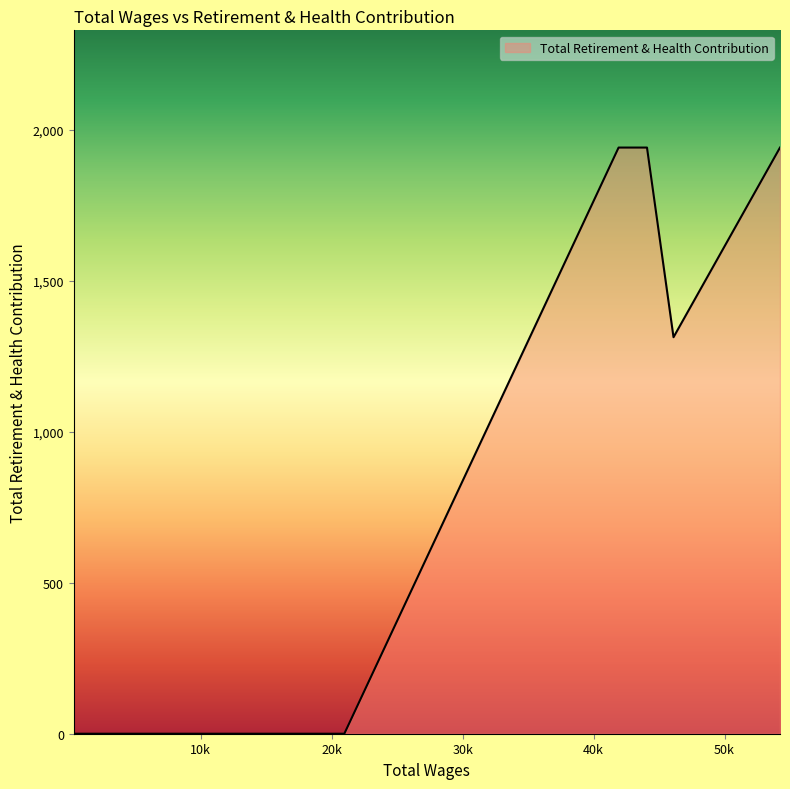

What is the maximum value shown in the chart?

1941